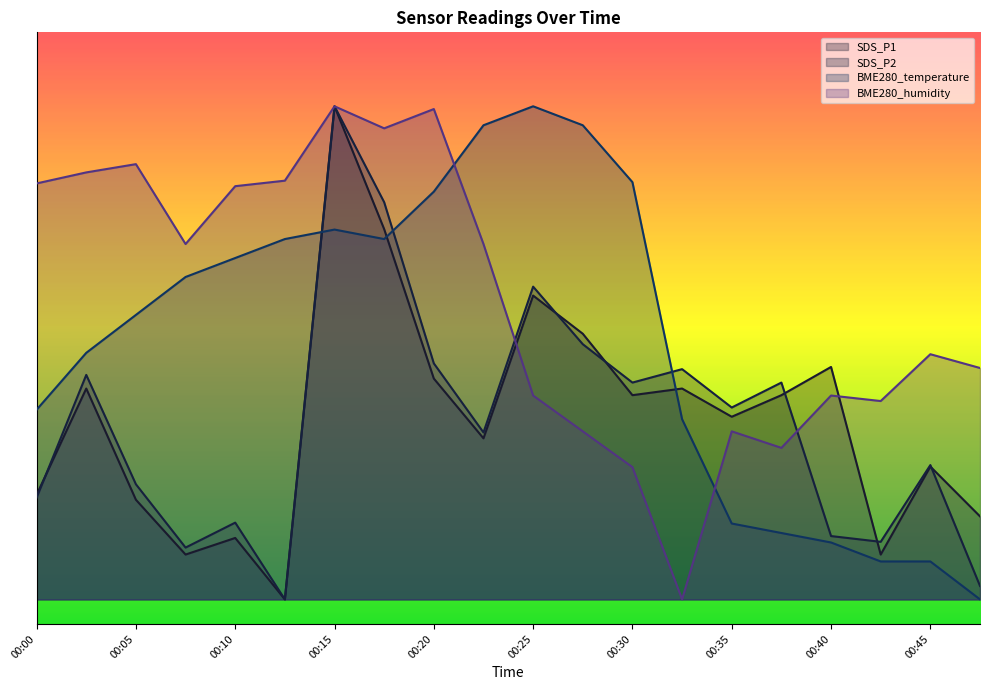

What is the average value of the SDS_P2 series?

0.4